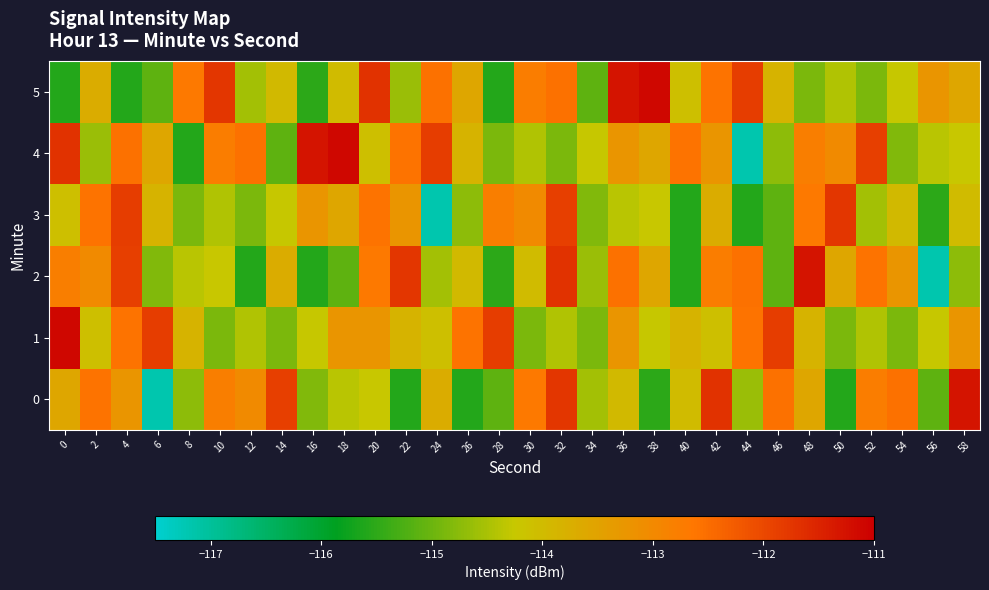

Reading right to left, transcribe all the data shown in this chart.

0: 58=-111.3	56=-115.1	54=-112.6	52=-112.8	50=-115.6	48=-113.6	46=-112.6	44=-114.6	42=-111.7	40=-114.0	38=-115.5	36=-114.0	34=-114.5	32=-111.7	30=-112.7	28=-115.1	26=-115.6	24=-113.7	22=-115.6	20=-114.2	18=-114.4	16=-114.8	14=-111.9	12=-113.0	10=-112.8	8=-114.7	6=-117.2	4=-113.2	2=-112.6	0=-113.6
1: 58=-113.3	56=-114.3	54=-114.9	52=-114.4	50=-114.9	48=-113.8	46=-111.8	44=-112.6	42=-114.1	40=-113.8	38=-114.3	36=-113.3	34=-114.9	32=-114.4	30=-114.9	28=-111.8	26=-112.6	24=-114.1	22=-113.8	20=-113.3	18=-113.3	16=-114.3	14=-114.9	12=-114.4	10=-114.9	8=-113.8	6=-111.8	4=-112.6	2=-114.1	0=-111.1
2: 58=-114.7	56=-117.2	54=-113.2	52=-112.6	50=-113.6	48=-111.3	46=-115.1	44=-112.6	42=-112.8	40=-115.6	38=-113.6	36=-112.6	34=-114.6	32=-111.7	30=-114.0	28=-115.5	26=-114.0	24=-114.5	22=-111.7	20=-112.7	18=-115.1	16=-115.6	14=-113.7	12=-115.6	10=-114.2	8=-114.4	6=-114.8	4=-111.9	2=-113.0	0=-112.8
3: 58=-114.0	56=-115.5	54=-114.0	52=-114.5	50=-111.7	48=-112.7	46=-115.1	44=-115.6	42=-113.7	40=-115.6	38=-114.2	36=-114.4	34=-114.8	32=-111.9	30=-113.0	28=-112.8	26=-114.7	24=-117.2	22=-113.2	20=-112.6	18=-113.6	16=-113.3	14=-114.3	12=-114.9	10=-114.4	8=-114.9	6=-113.8	4=-111.8	2=-112.6	0=-114.1
4: 58=-114.2	56=-114.4	54=-114.8	52=-111.9	50=-113.0	48=-112.8	46=-114.7	44=-117.2	42=-113.2	40=-112.6	38=-113.6	36=-113.3	34=-114.3	32=-114.9	30=-114.4	28=-114.9	26=-113.8	24=-111.8	22=-112.6	20=-114.1	18=-111.1	16=-111.3	14=-115.1	12=-112.6	10=-112.8	8=-115.6	6=-113.6	4=-112.6	2=-114.6	0=-111.7
5: 58=-113.6	56=-113.3	54=-114.3	52=-114.9	50=-114.4	48=-114.9	46=-113.8	44=-111.8	42=-112.6	40=-114.1	38=-111.1	36=-111.3	34=-115.1	32=-112.6	30=-112.8	28=-115.6	26=-113.6	24=-112.6	22=-114.6	20=-111.7	18=-114.0	16=-115.5	14=-114.0	12=-114.5	10=-111.7	8=-112.7	6=-115.1	4=-115.6	2=-113.7	0=-115.6